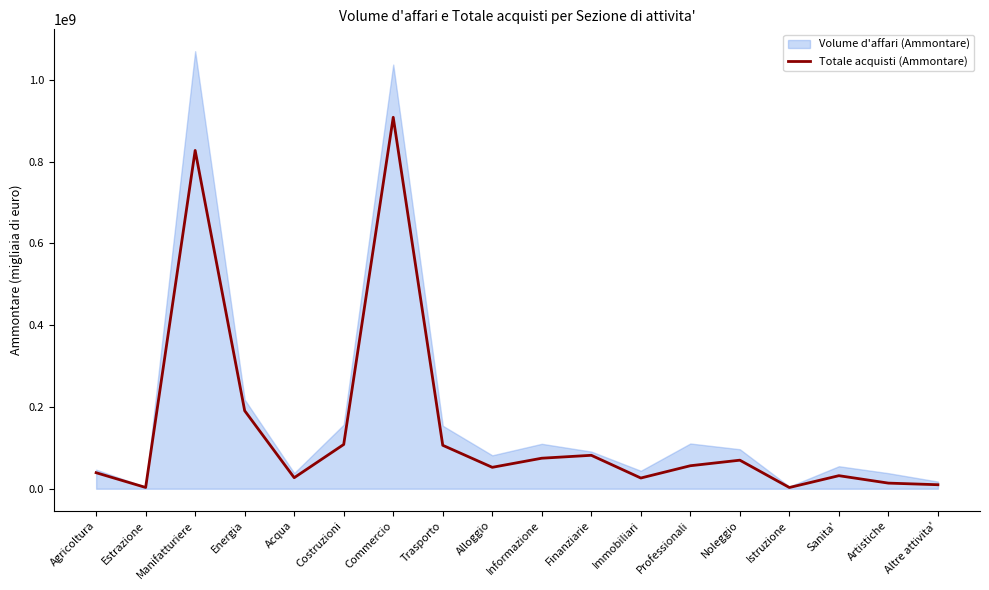

What is the highest value of the Totale acquisti (Ammontare) series?

908106893